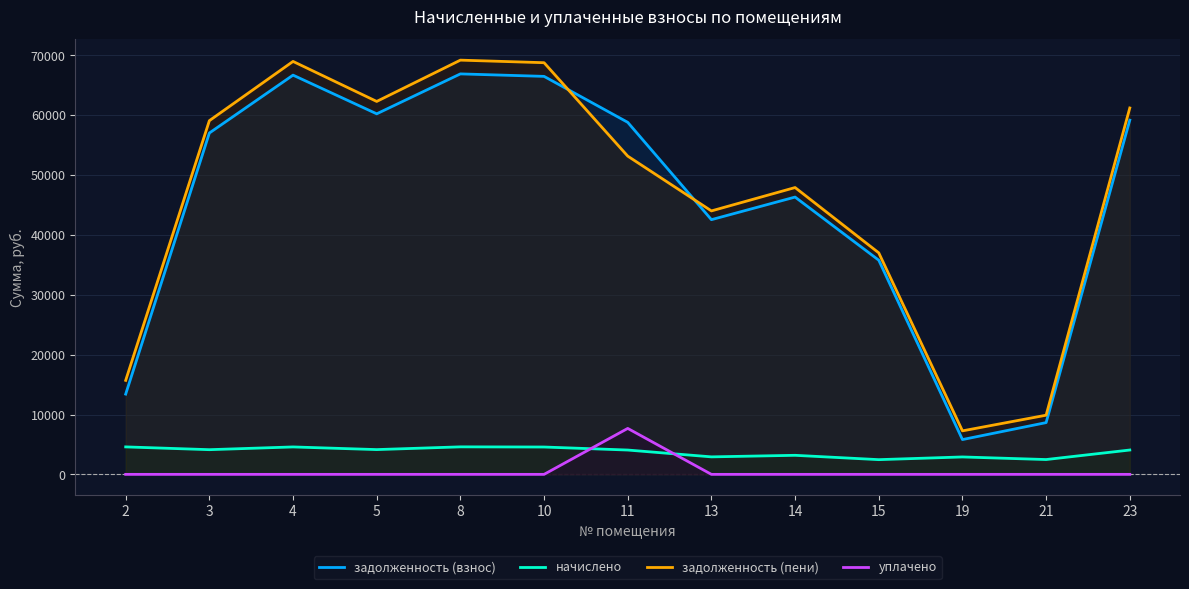

True or false: задолженность (взнос) and уплачено cross at least once.

False